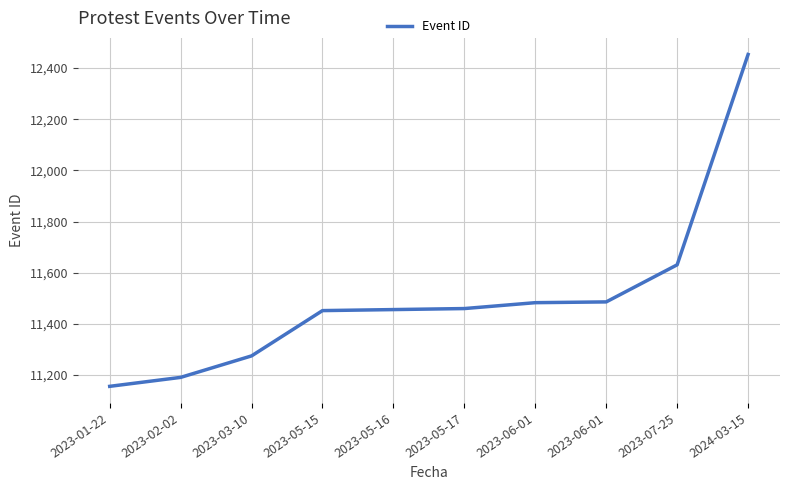

Is it true that the value at 2023-05-16 is 14896?

False